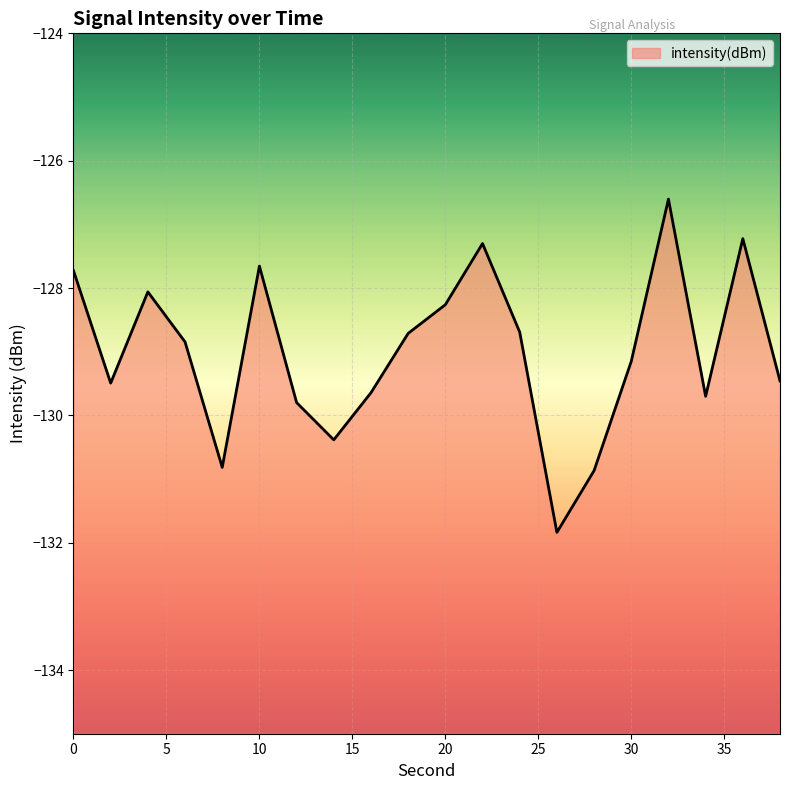

What is the sum of all values?

-2580.2